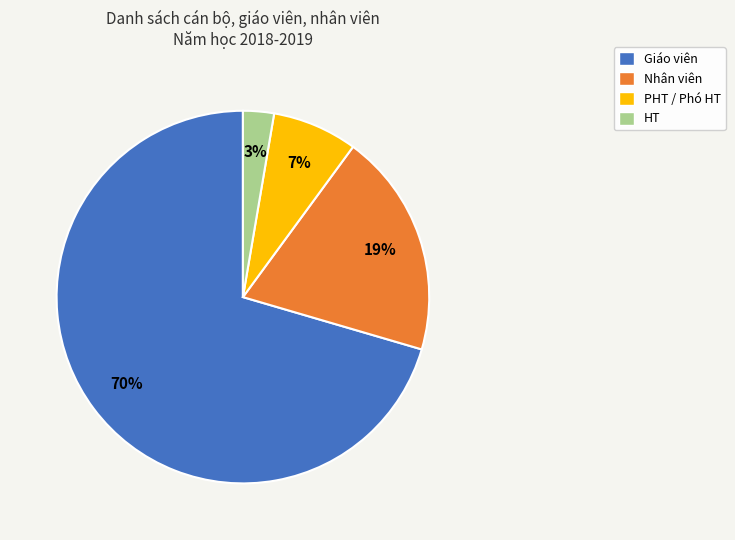

Rank the categories by value from lowest to highest.

HT, PHT / Phó HT, Nhân viên, Giáo viên